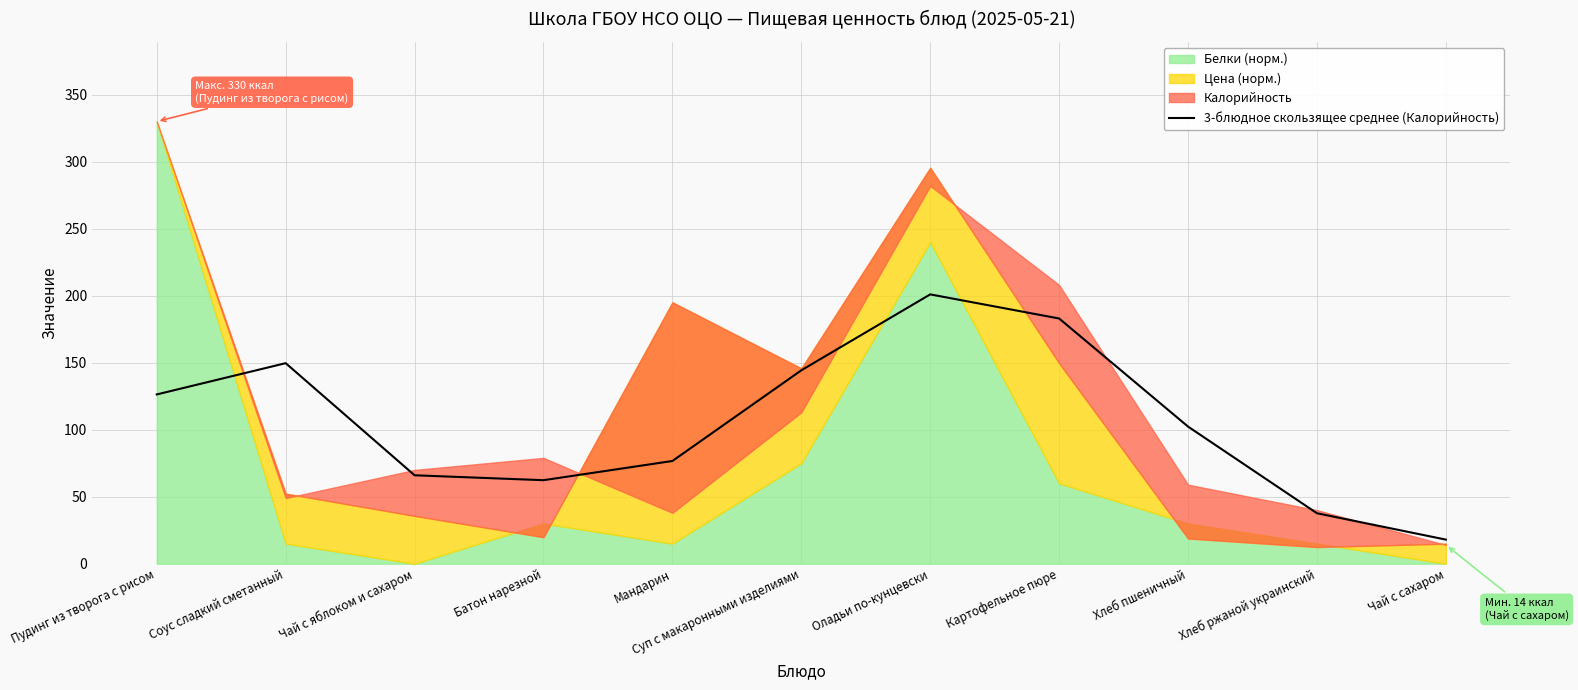

What is the difference between the maximum and minimum values?

183.0